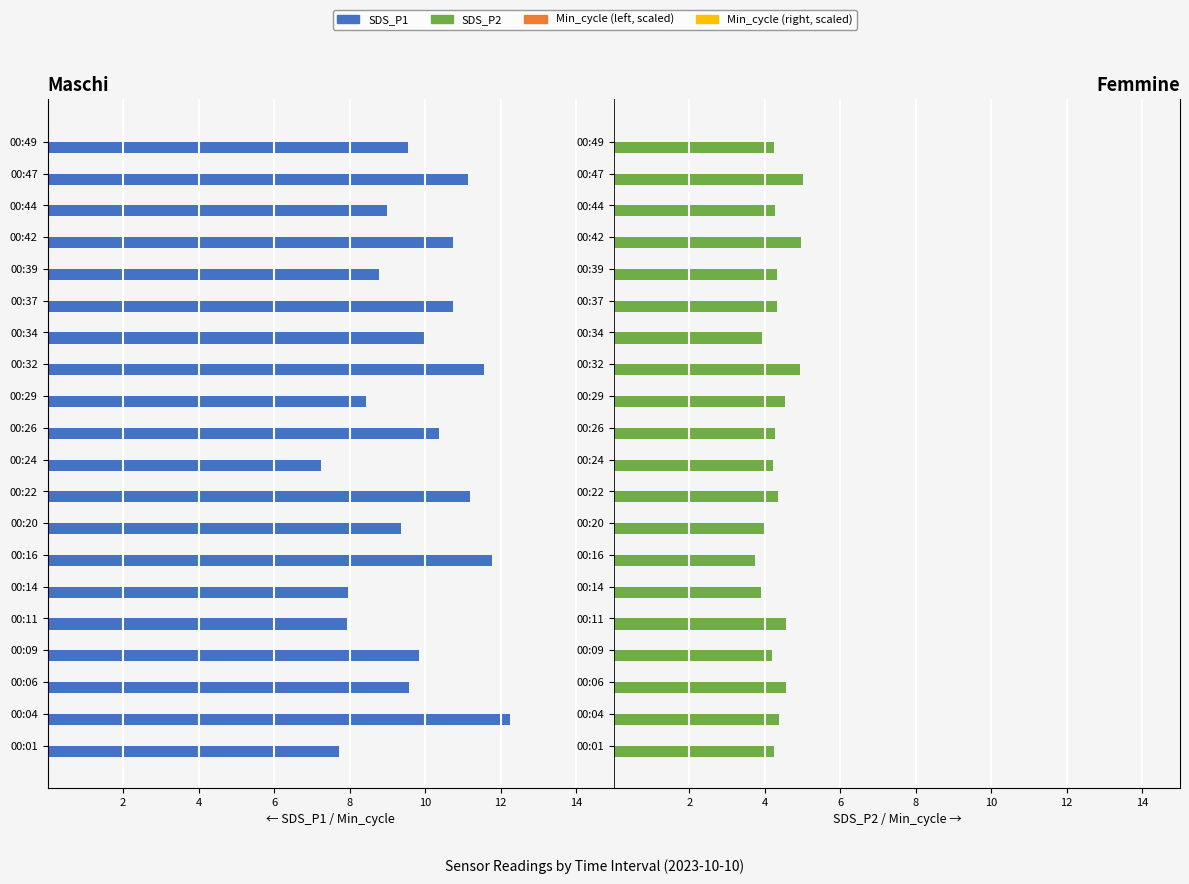

Reading left to right, what are all the values shown in this chart?

SDS_P1: -7.7	-12.2	-9.6	-9.8	-7.9	-8.0	-11.8	-9.3	-11.2	-7.2	-10.4	-8.4	-11.6	-10.0	-10.7	-8.8	-10.8	-9.0	-11.1	-9.6
Min_cycle (scaled): 0.0	0.0	0.0	0.0	0.0	0.0	0.0	0.0	0.0	0.0	0.0	0.0	0.0	0.0	0.0	0.0	0.0	0.0	0.0	0.0
SDS_P2: 4.2	4.4	4.6	4.2	4.6	3.9	3.8	4.0	4.3	4.2	4.3	4.5	4.9	3.9	4.3	4.3	5.0	4.3	5.0	4.2